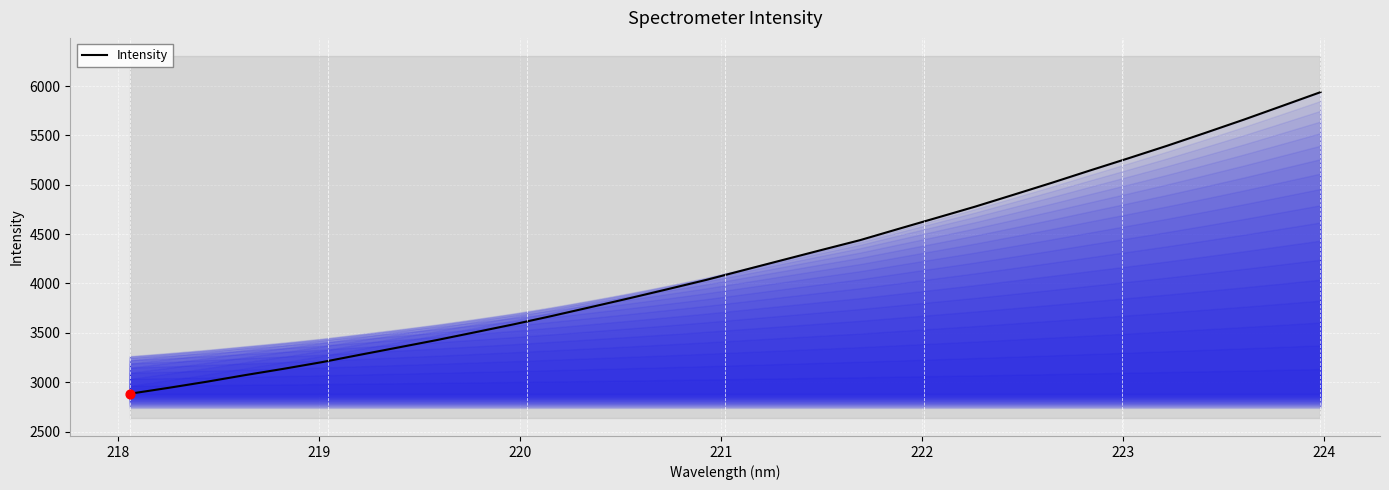

What is the highest value of the Intensity series?

5938.7